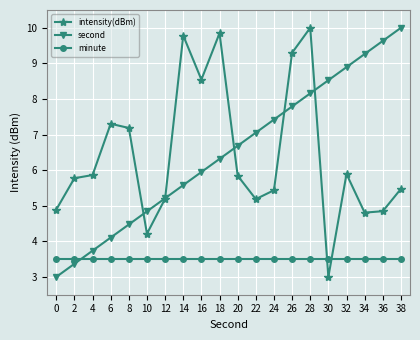

At 6, list the series in order from smallest to largest.

minute, second, intensity(dBm)